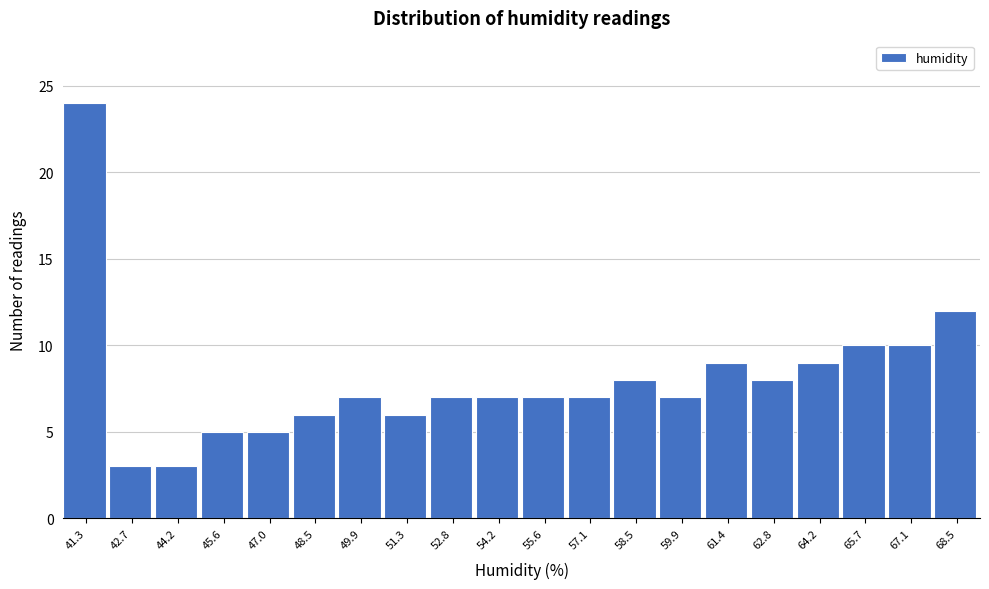

What is the height of the bar covering 62.0 to 63.6 on the x-axis? Neither the bar edges nor the heights are printed on the chart, so give them approximately, as read against the axes.

8